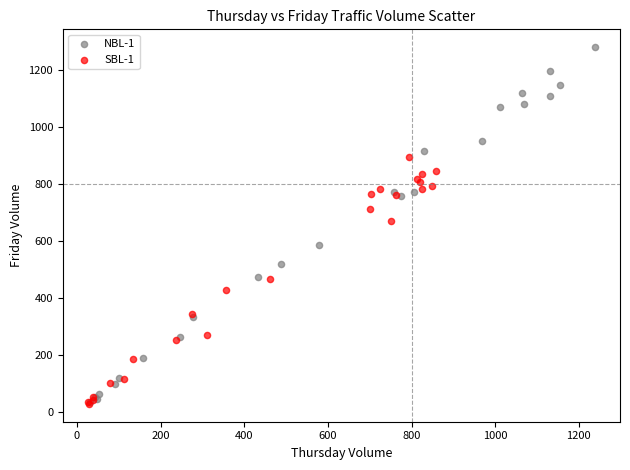

Which series contains the highest Y value?

NBL-1